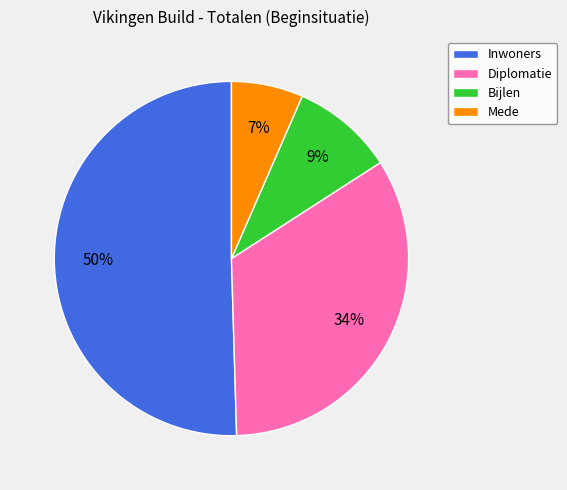

What is the smallest slice in the pie chart?

Mede